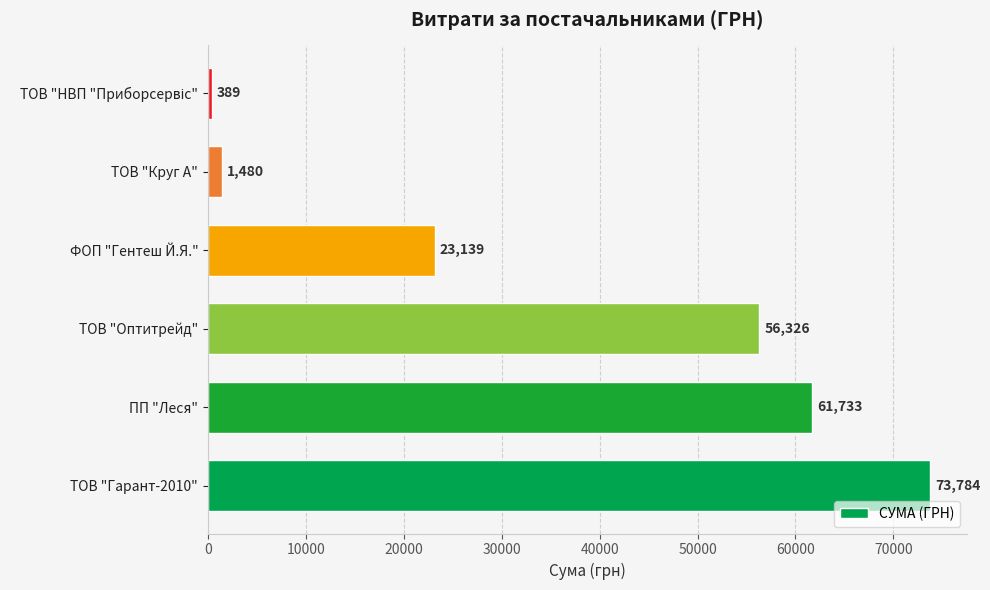

What is the difference between the maximum and second lowest values?

72303.9